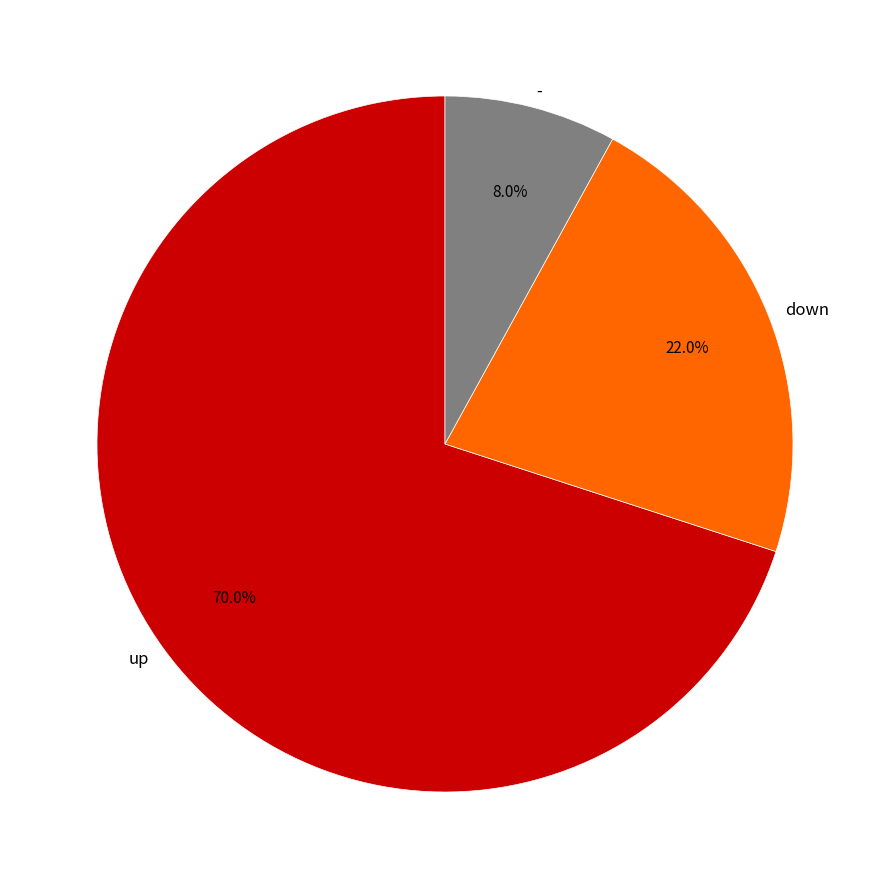

Count the number of slices in the pie.

3